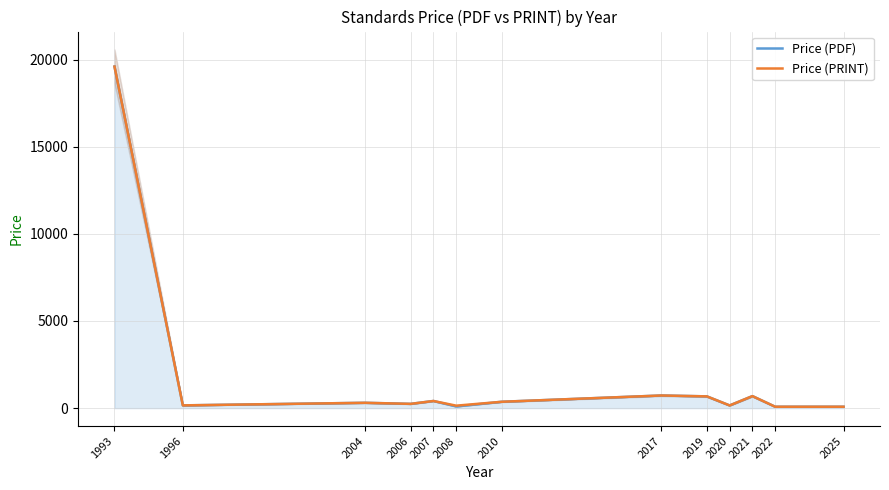

What is the difference between the second highest and minimum values in the Price (PDF) series?

645